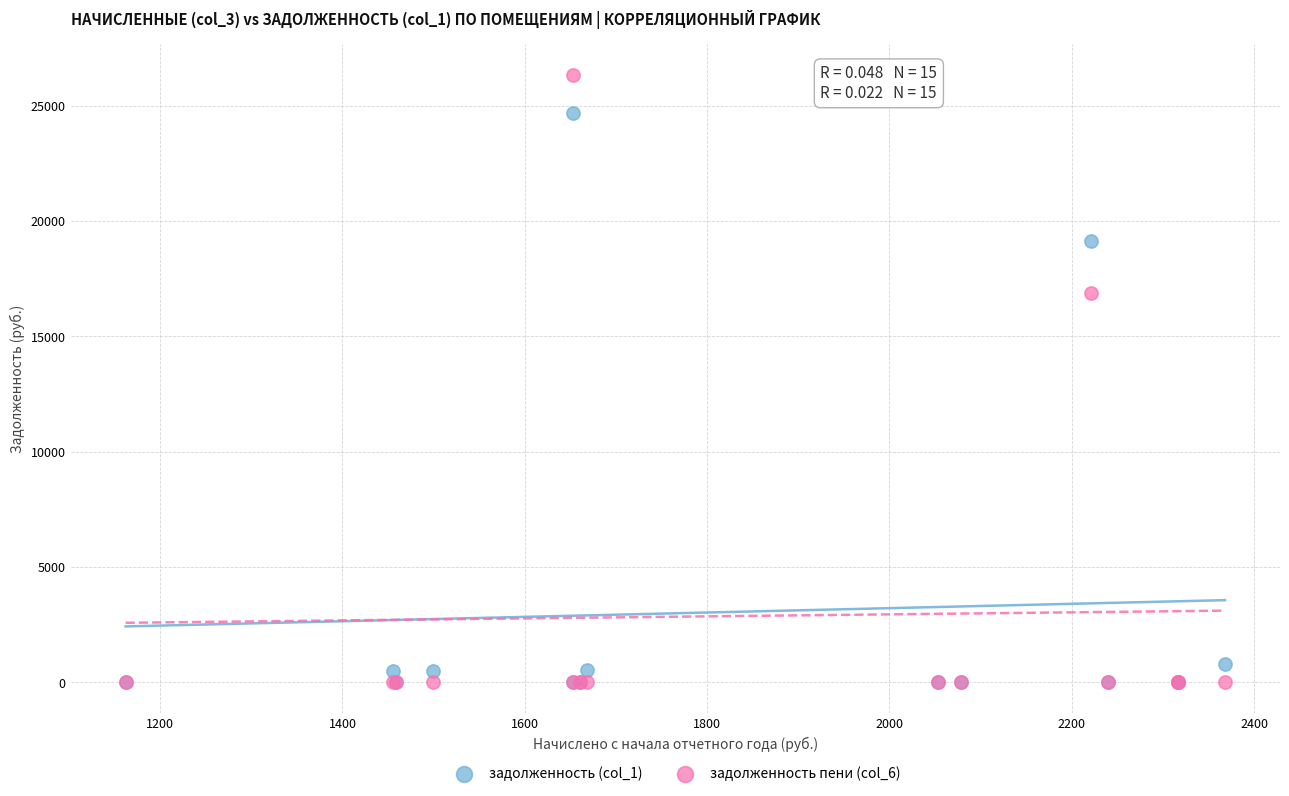

Across all series, what Y value is closest to 13176?

16899.6